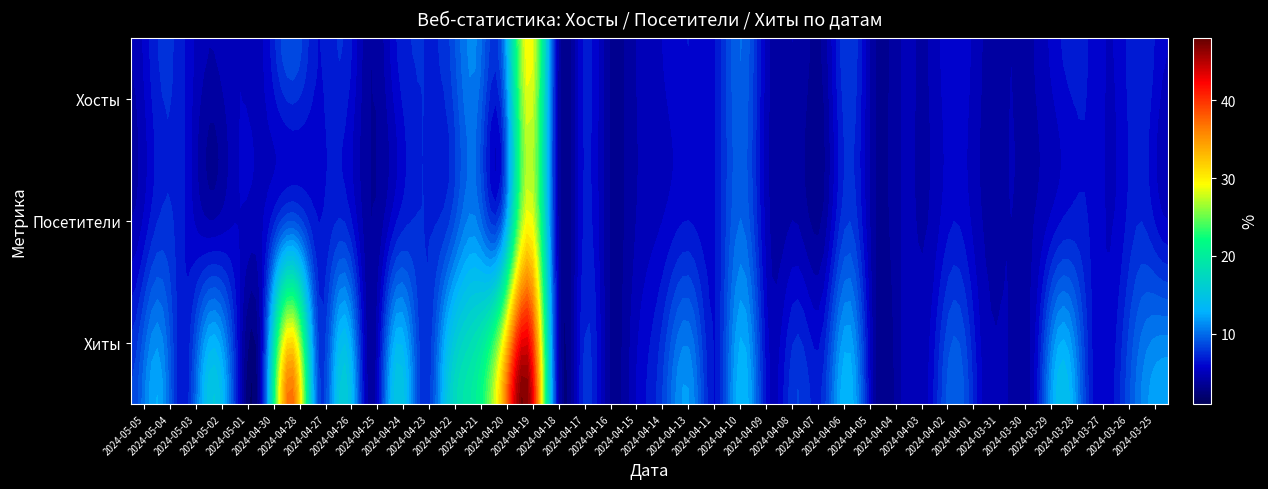

Which has a higher value, 2024-04-10 or 2024-04-04?

2024-04-10